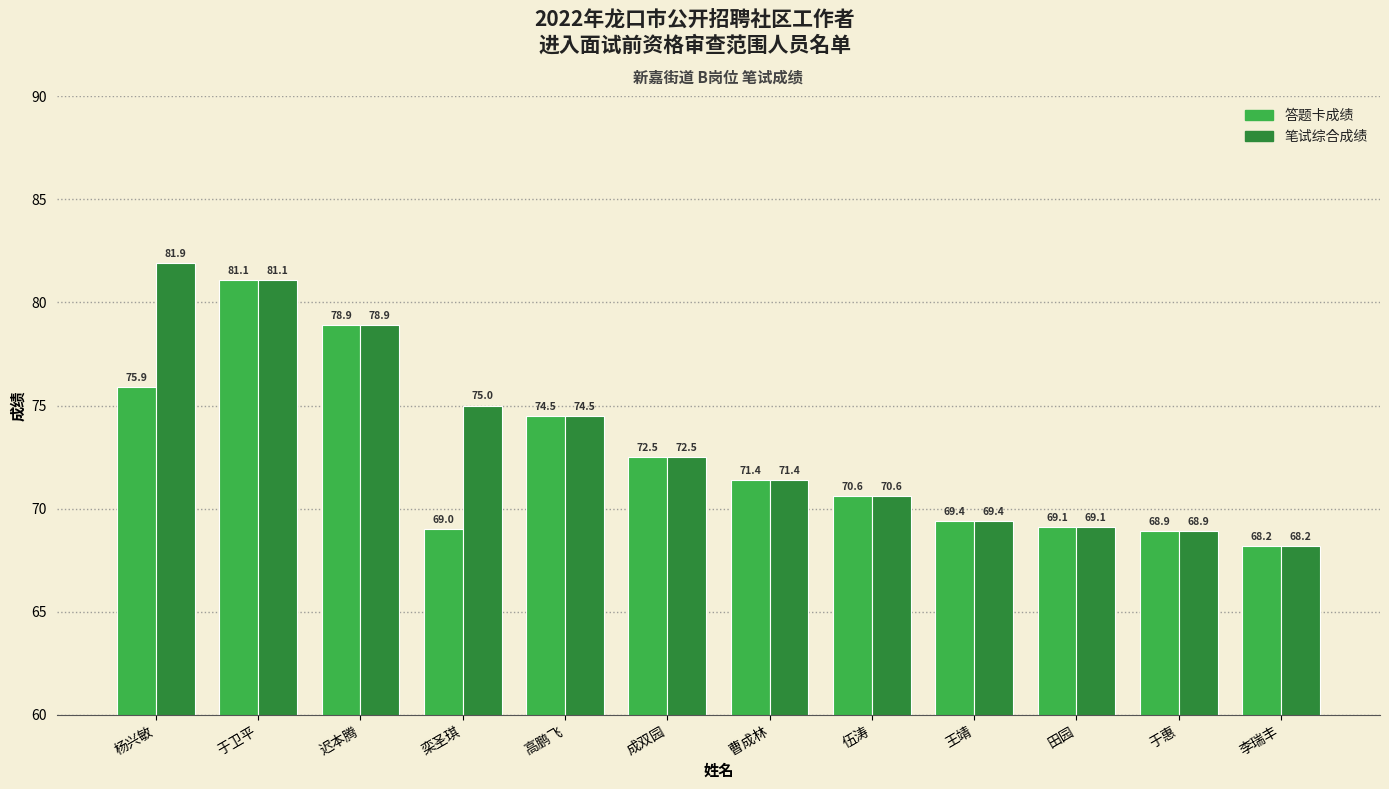

Rank the series by their maximum value, from highest to lowest.

笔试综合成绩, 答题卡成绩